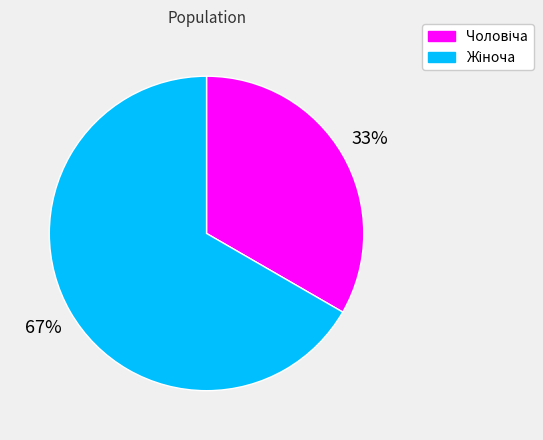

To the nearest percent, what is the average slice percentage?

50%